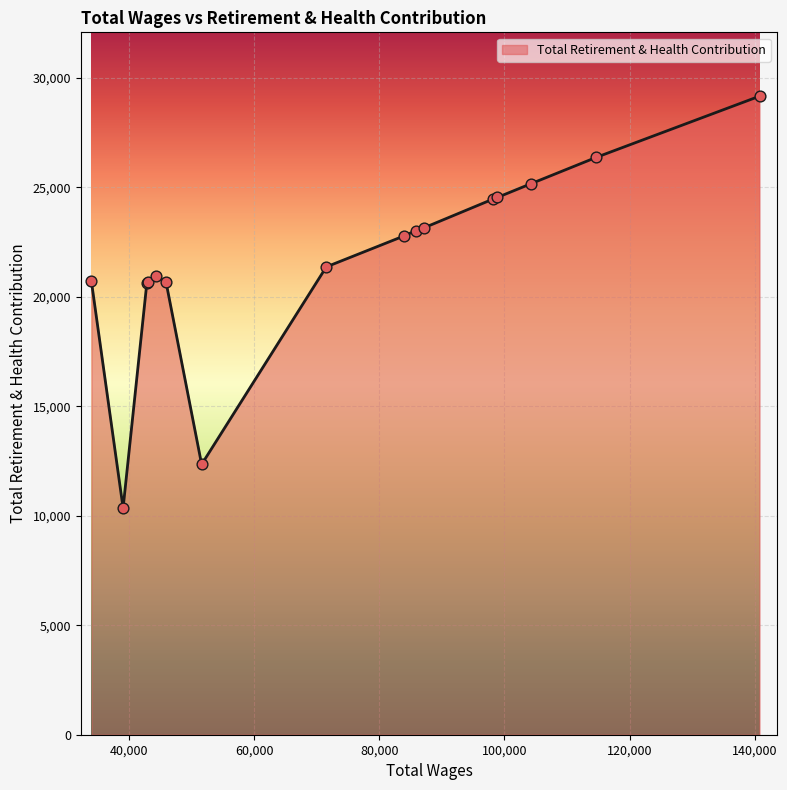

What is the smallest value displayed?

10350